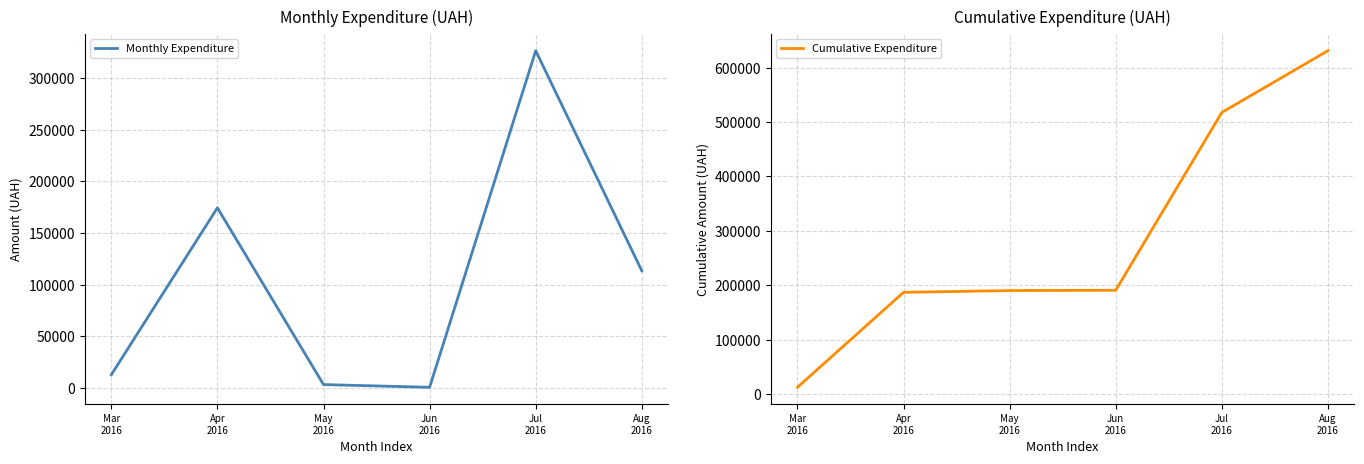

True or false: Monthly Expenditure and Cumulative Expenditure cross at least once.

False